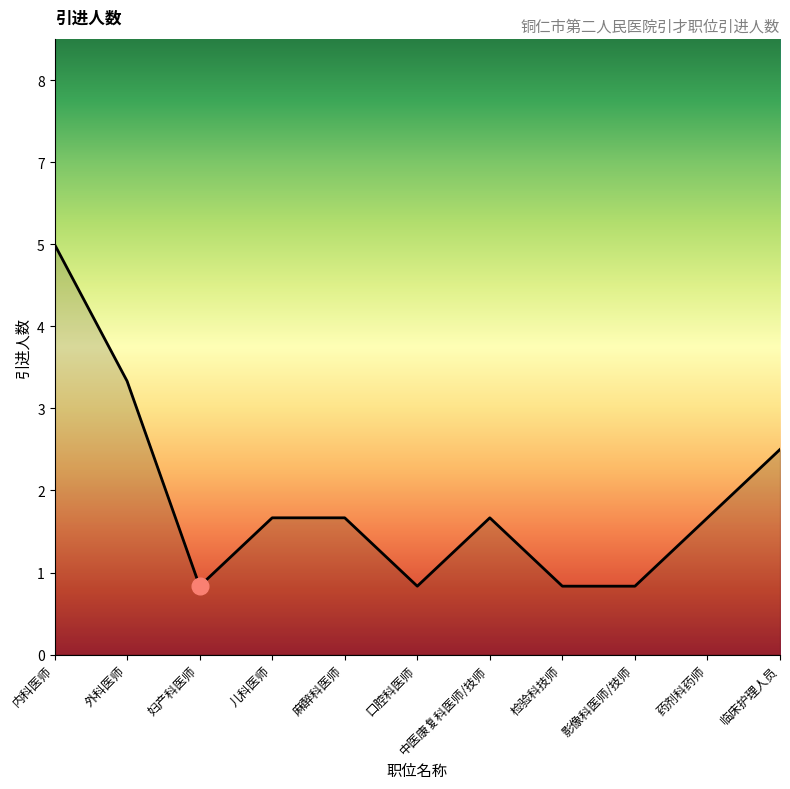

How many lines are shown in the chart?

1